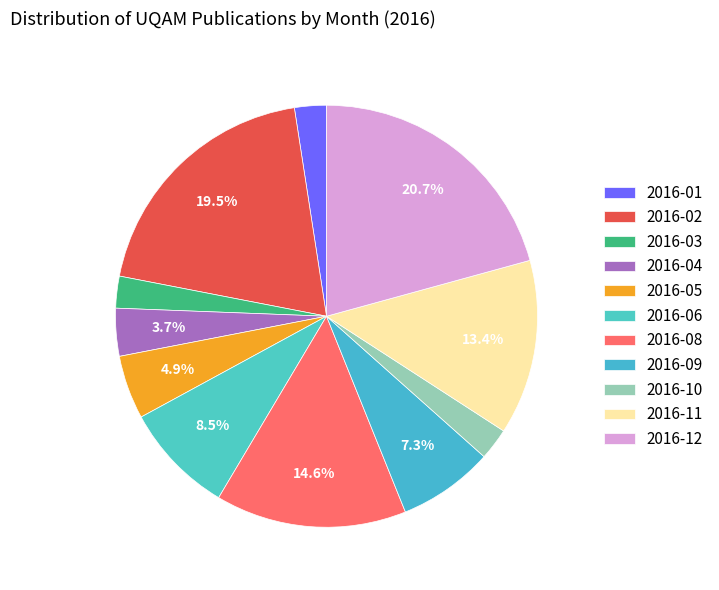

To the nearest percent, what portion does 2016-06 represent?

9%